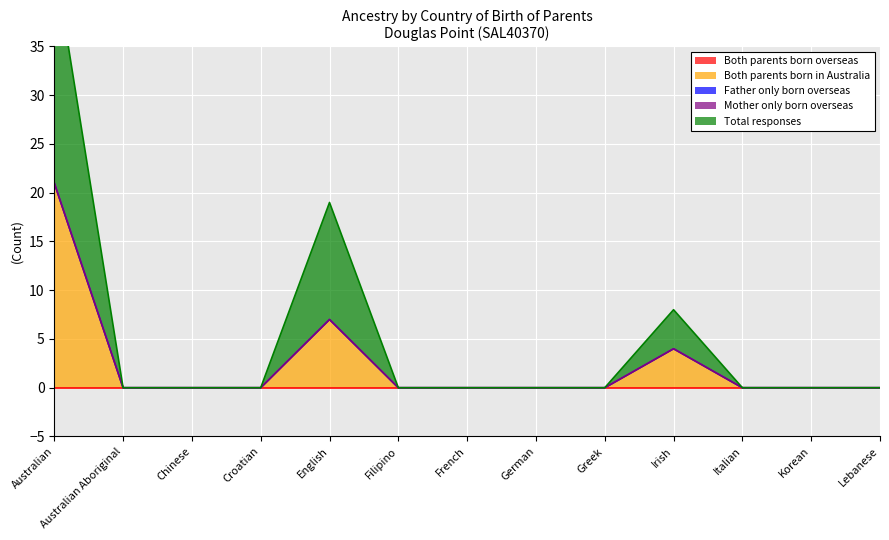

What position from the right is Greek?

5